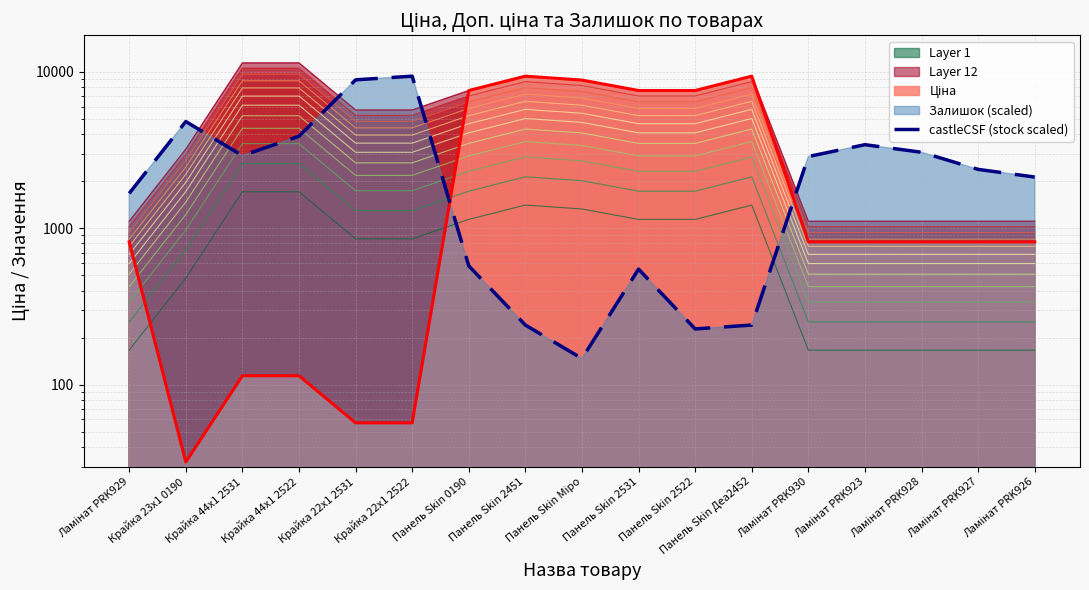

What is the change in value from Панель Skin 0190 to Ламінат PRK923?

+2847.3